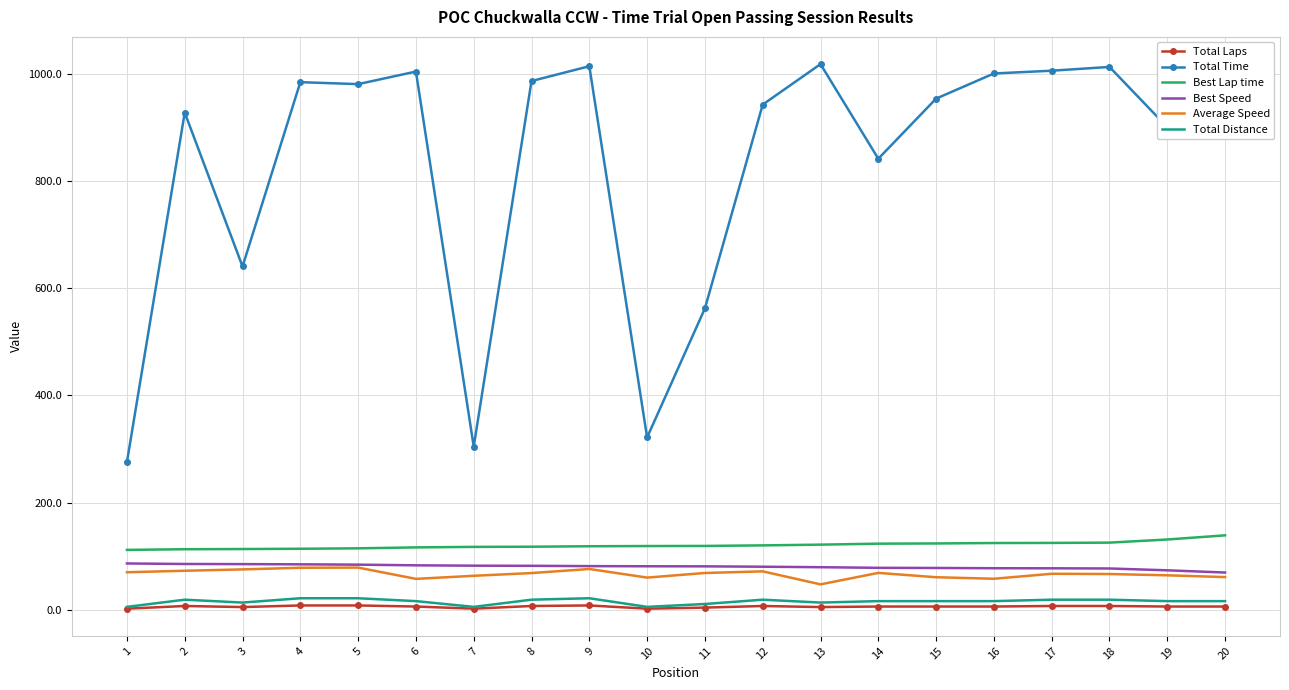

What is the difference between the second highest and minimum values in the Total Time series?

738.7